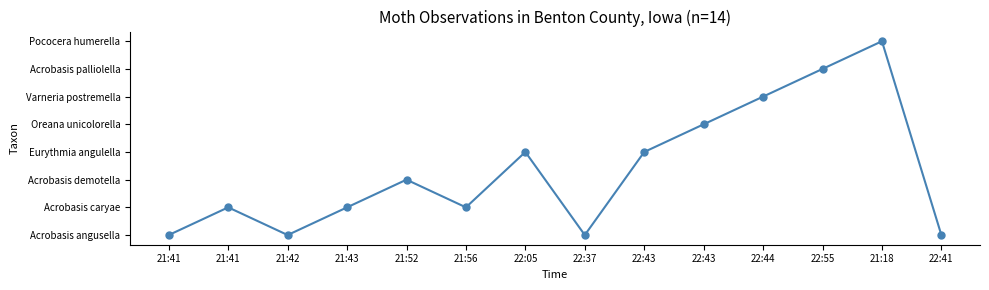

Rank the categories by value from lowest to highest.

21:41, 21:42, 22:37, 22:41, 21:41, 21:43, 21:56, 21:52, 22:05, 22:43, 22:43, 22:44, 22:55, 21:18